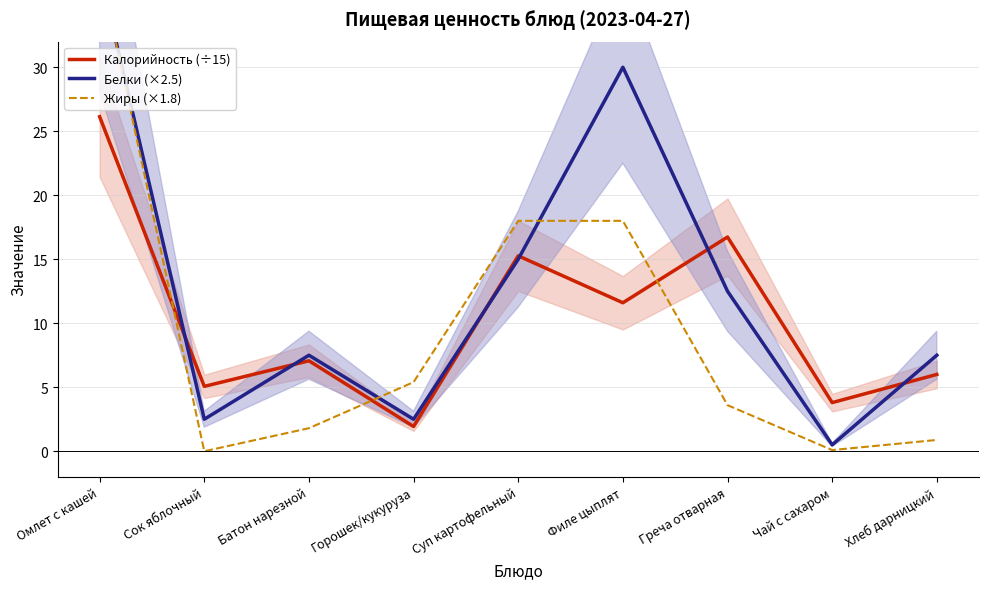

Does the chart have visible grid lines?

Yes